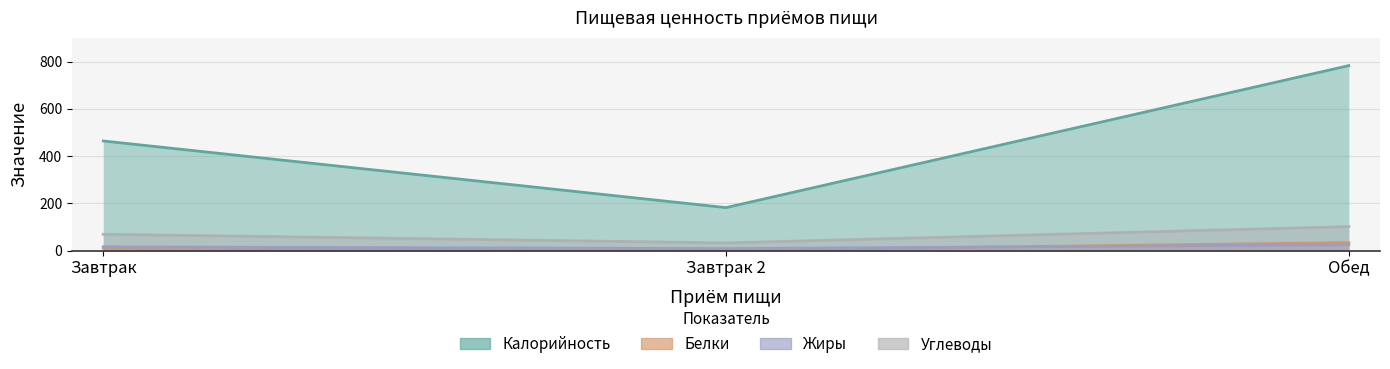

Reading left to right, extract all data points from this chart.

Калорийность: 464.3	182.2	783.2
Белки: 10.8	1.2	34.1
Жиры: 16.2	8.8	24.6
Углеводы: 69.4	32.8	101.8